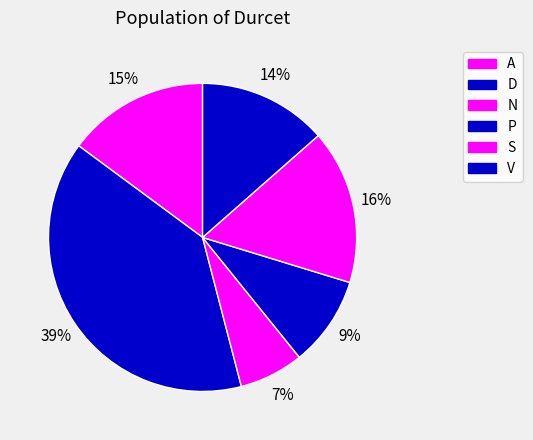

To the nearest percent, what is the difference between the largest and smallest slice percentages?

32%